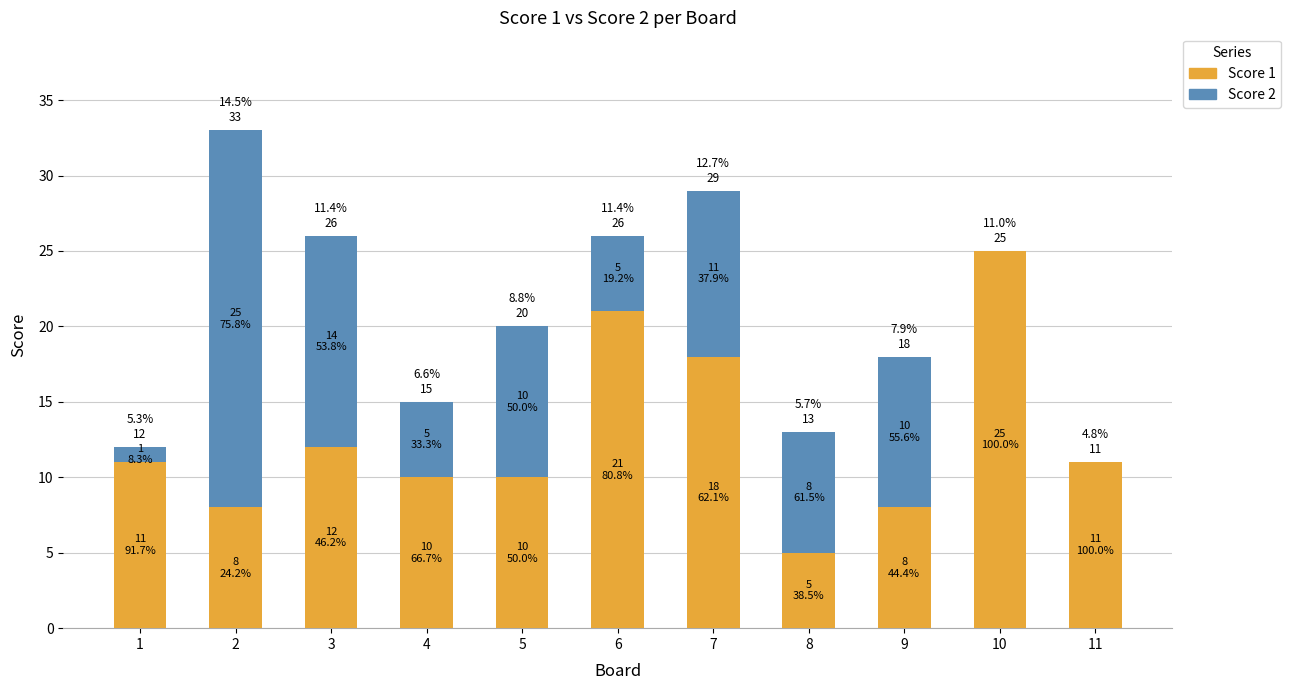

Which series has the largest total across all categories?

Score 1